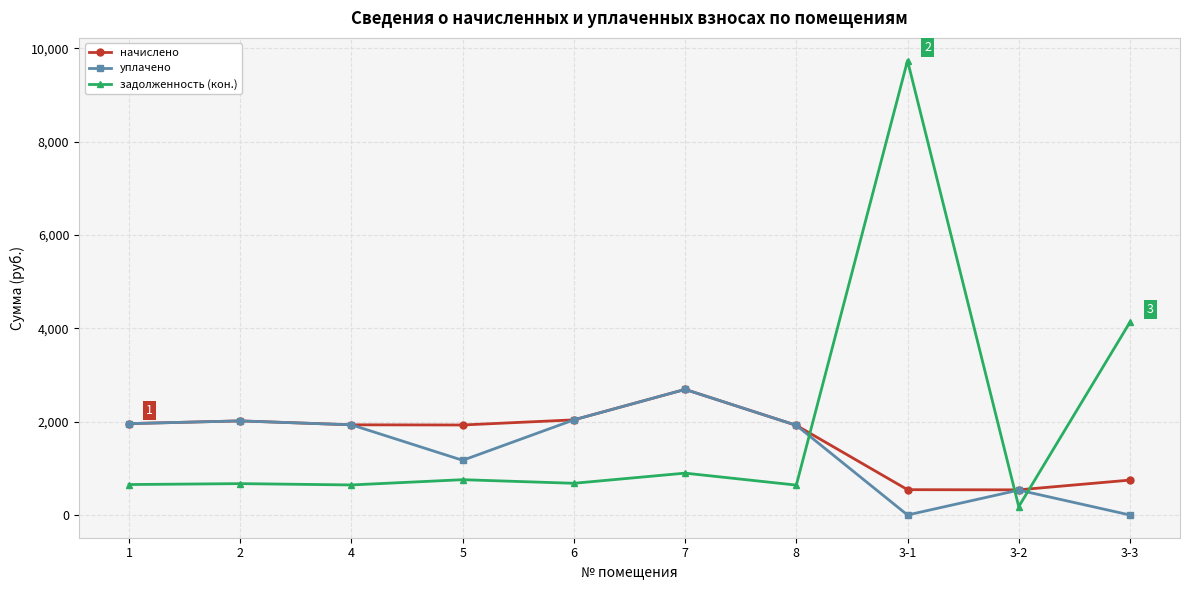

The начислено series shows 747.9 at 3-3. True or false?

True